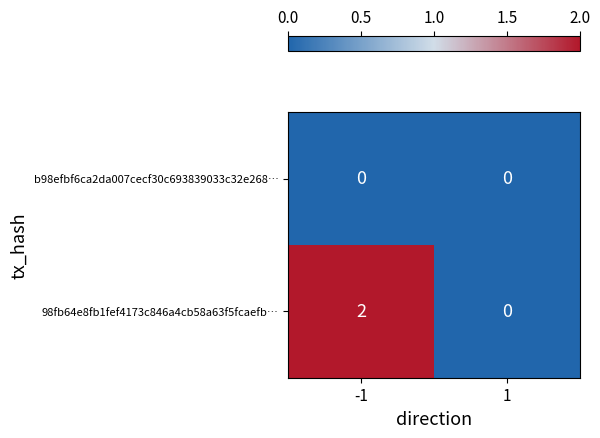

Between -1 and 1, which series saw the biggest shift?

98fb64e8fb1fef4173c846a4cb58a63f5fcaefb…